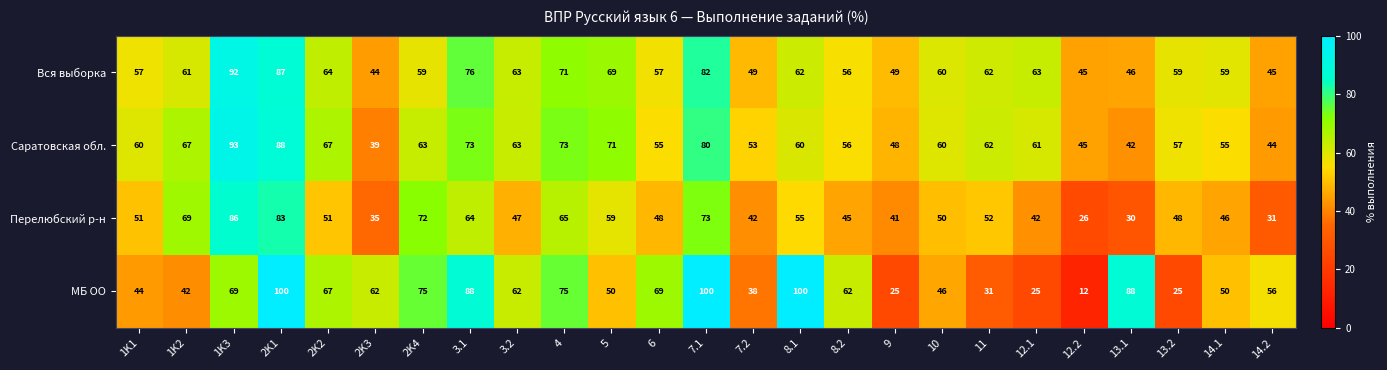

What is the sum of all МБ ОО values?

1461